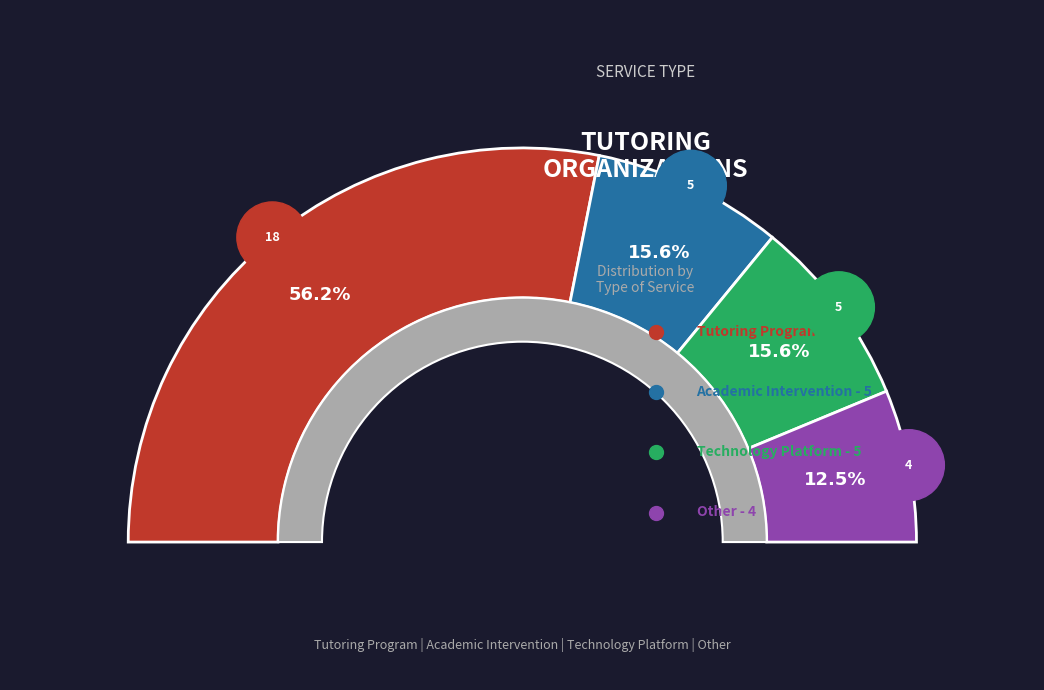

To the nearest percent, what portion does Technology Platform represent?

16%